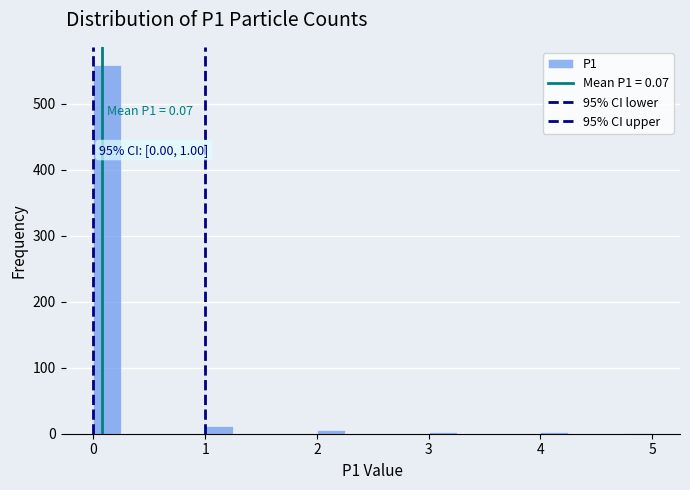

Around what value on the x-axis is the tallest bar? Give the approximate position of its centre, as read against the axis.

0.1